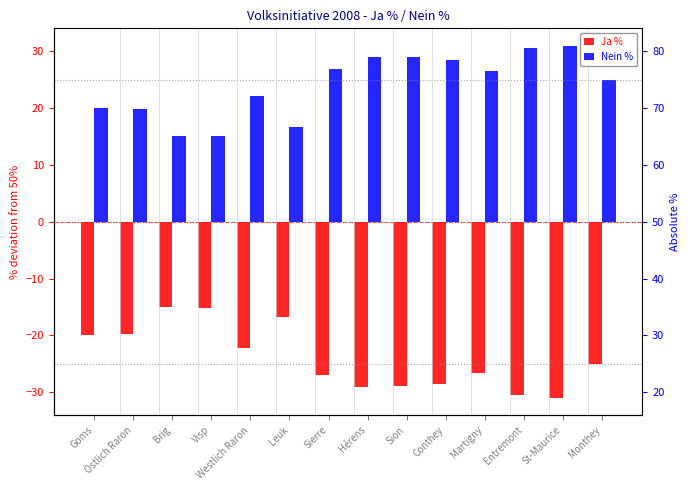

What is the lowest value of the Nein % series?

15.0